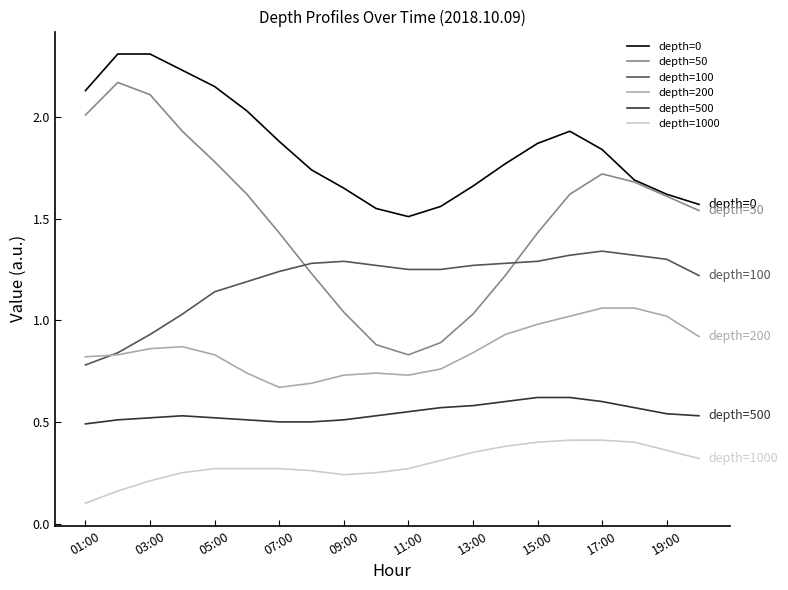

Which series has the largest total across all categories?

depth=0